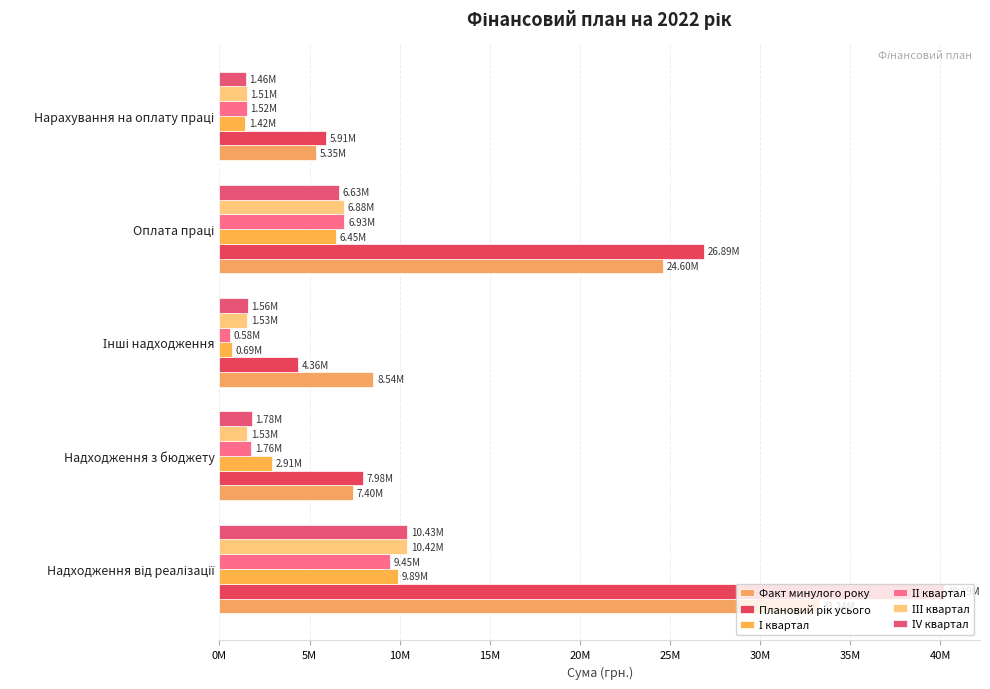

List the series in order of their peak value, highest first.

Плановий рік усього, Факт минулого року, ІV квартал, ІІІ квартал, І квартал, ІІ квартал